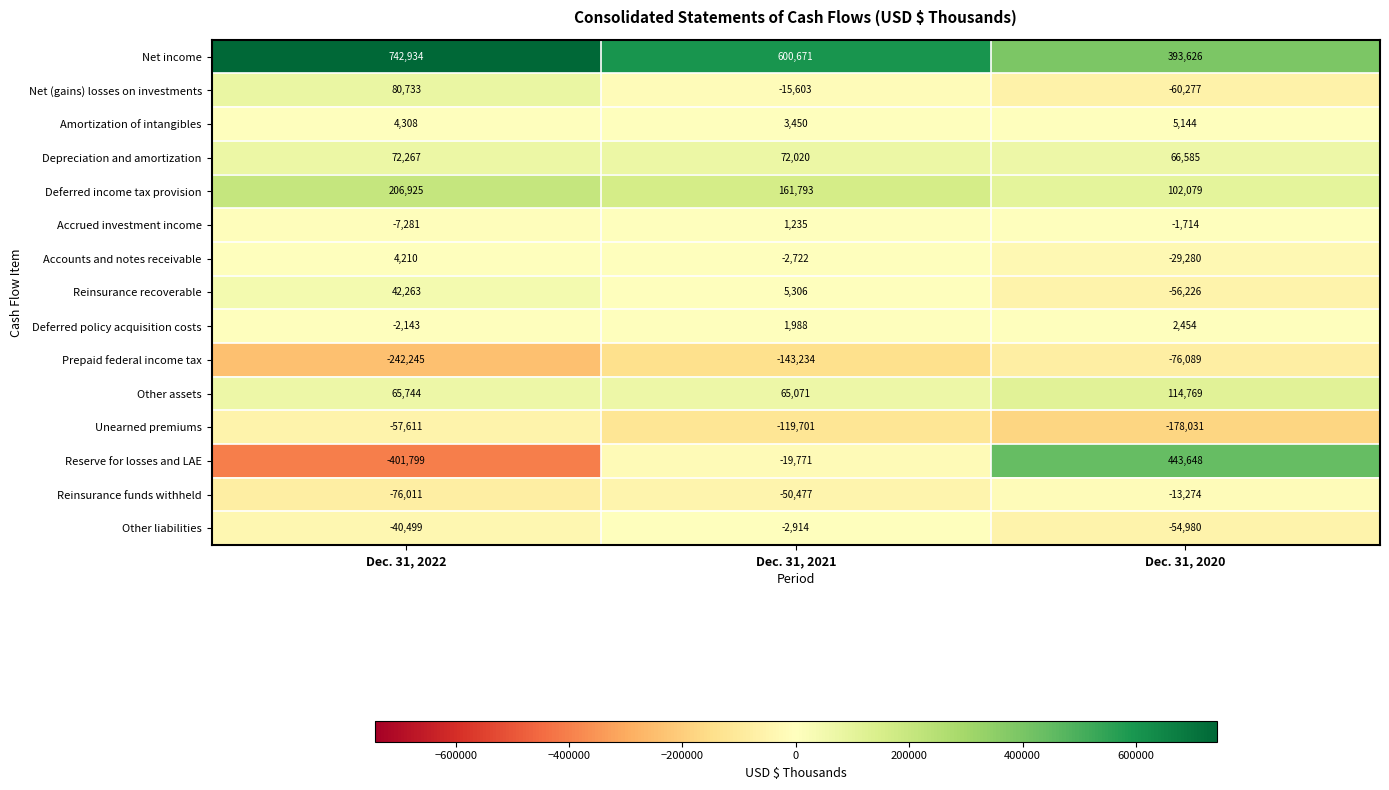

Between Dec. 31, 2022 and Dec. 31, 2020, which series saw the biggest shift?

Reserve for losses and LAE